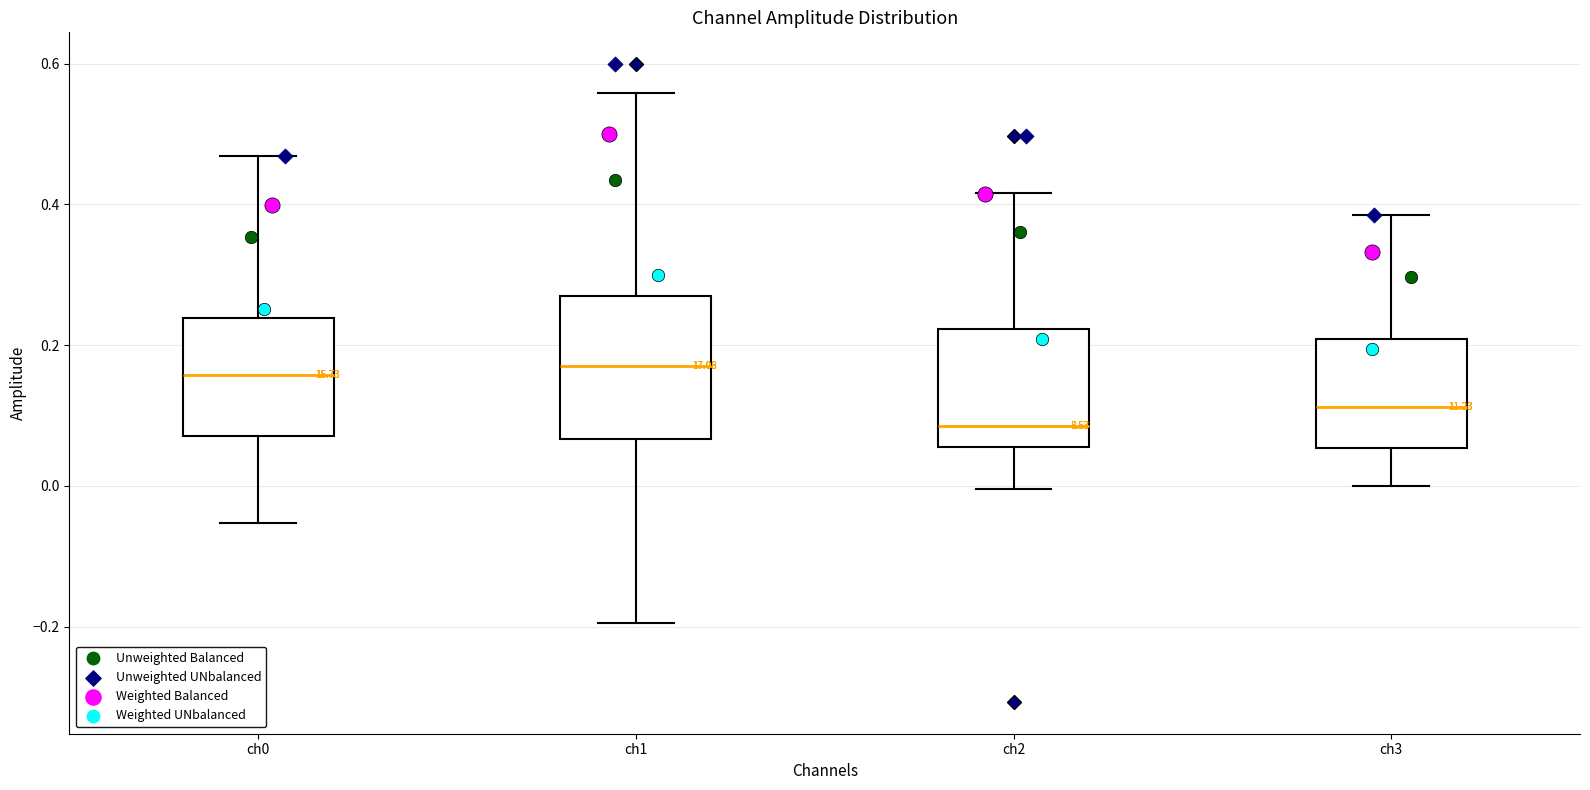

Comparing the boxes themselves (not the whiskers), which one is the tallest?

ch1